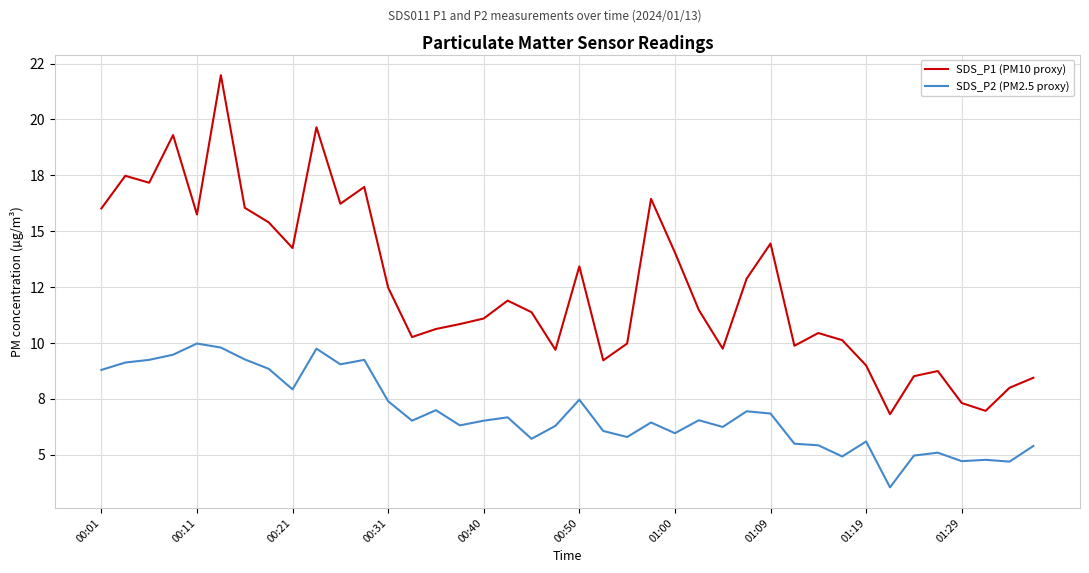

Is this an area chart (filled region under the line)?

No